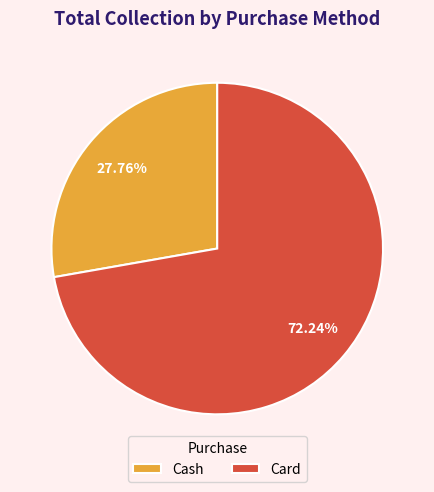

To the nearest percent, what is the difference between the Card and Cash slice percentages?

44%